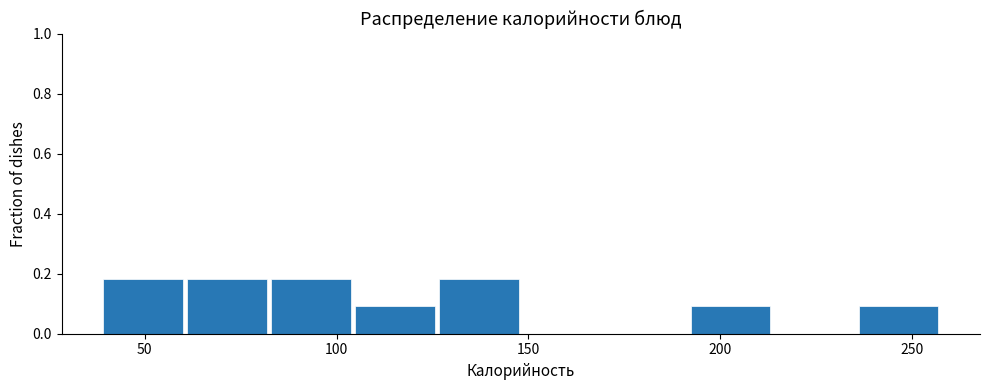

Reading left to right, transcribe this chart: for each bar, give the range it covers on the x-axis and its height. Neither the bar edges nor the heights are printed on the chart, so give them approximately, as read against the axes.

40 to 60: 0.18
60 to 85: 0.18
85 to 105: 0.18
105 to 125: 0.10
125 to 150: 0.18
150 to 170: 0
170 to 190: 0
190 to 215: 0.10
215 to 235: 0
235 to 260: 0.10